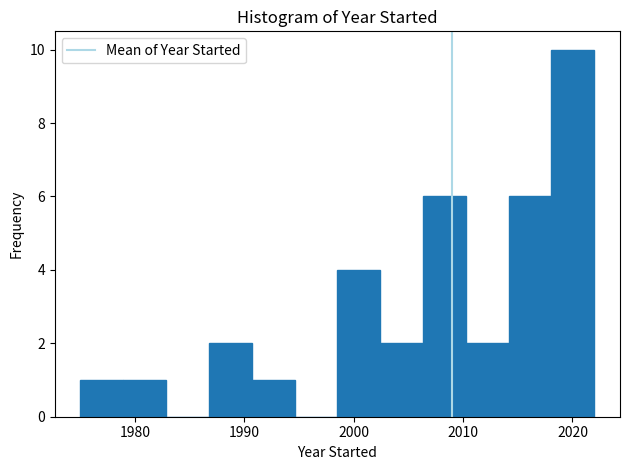

Around what value on the x-axis is the tallest bar? Give the approximate position of its centre, as read against the axis.

2020